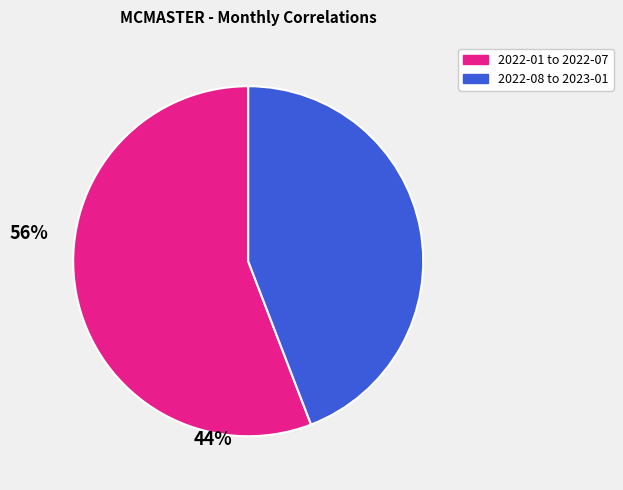

Does any single category account for the majority?

Yes